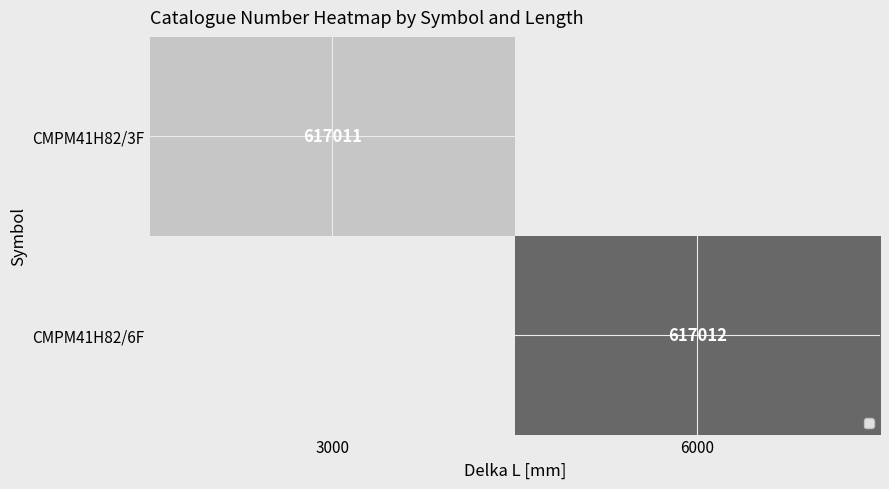

The CMPM41H82/6F series shows 406785.8 at 6000. True or false?

False